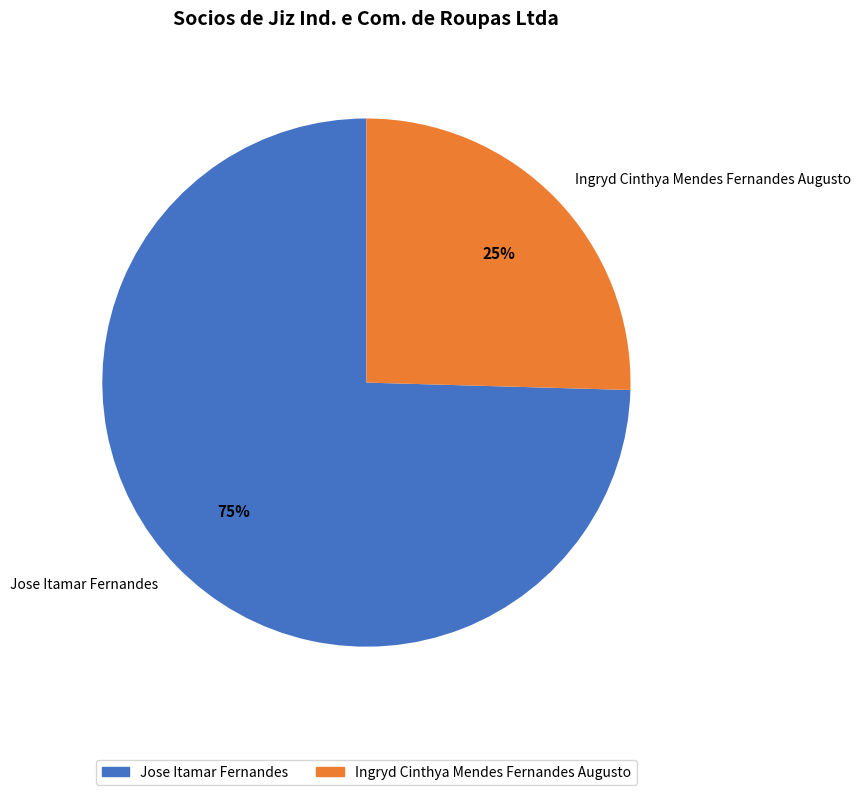

Rank the categories by value from lowest to highest.

Ingryd Cinthya Mendes Fernandes Augusto, Jose Itamar Fernandes